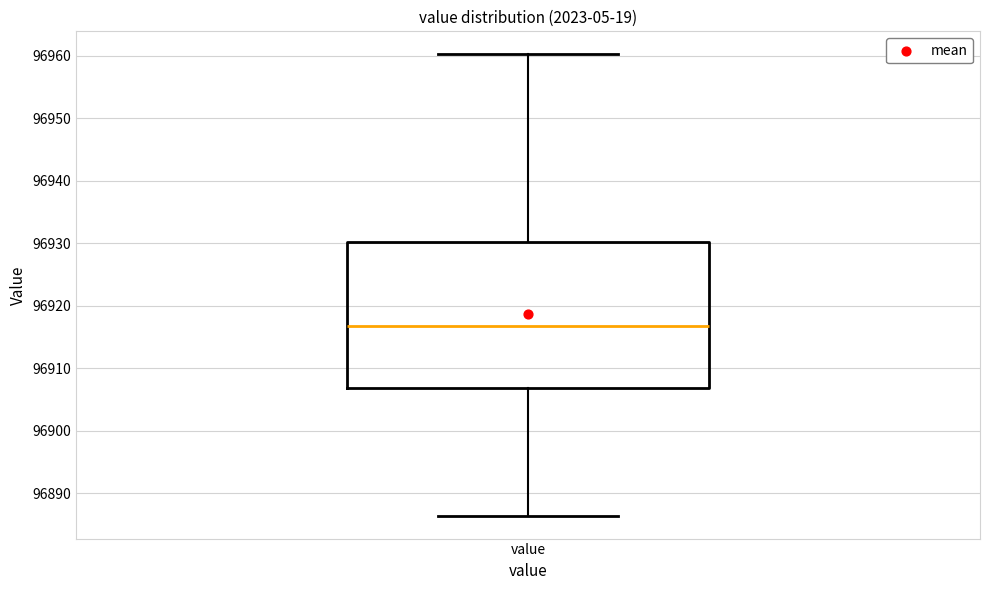

Where is the lower edge of the box for value on the y-axis? The values are not printed on the chart, so give them approximately, as read against the axis.

96907